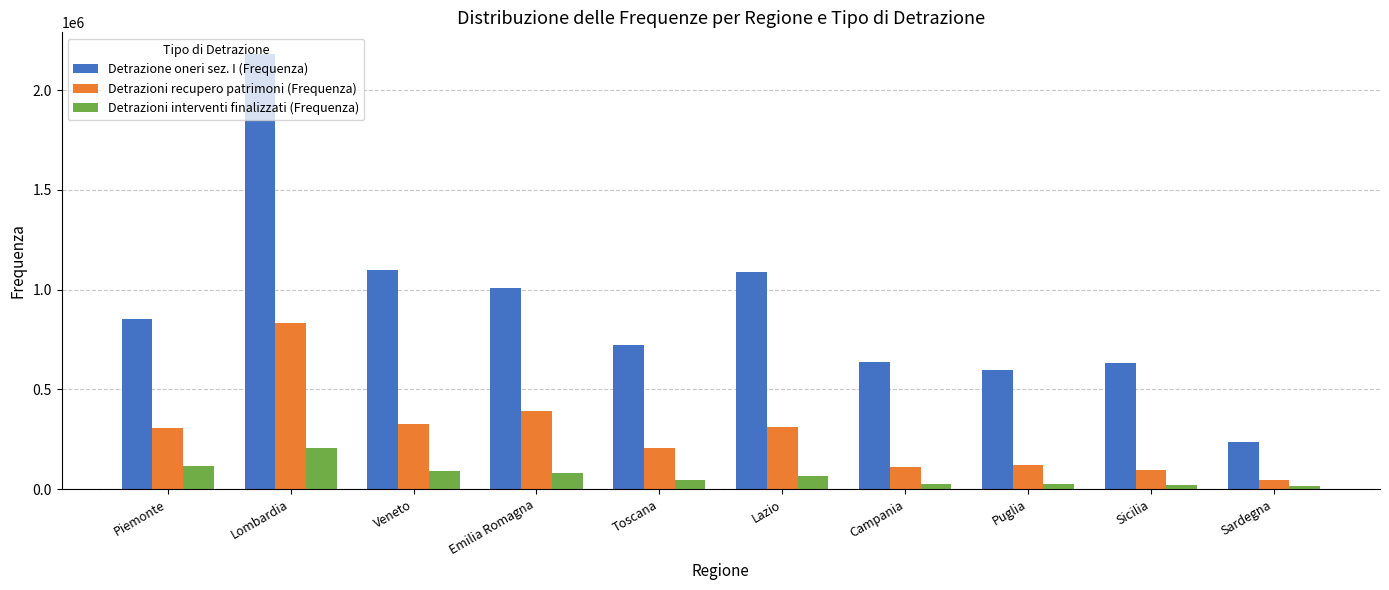

At which label is Detrazione oneri sez. I (Frequenza) closest to 1208882?

Veneto